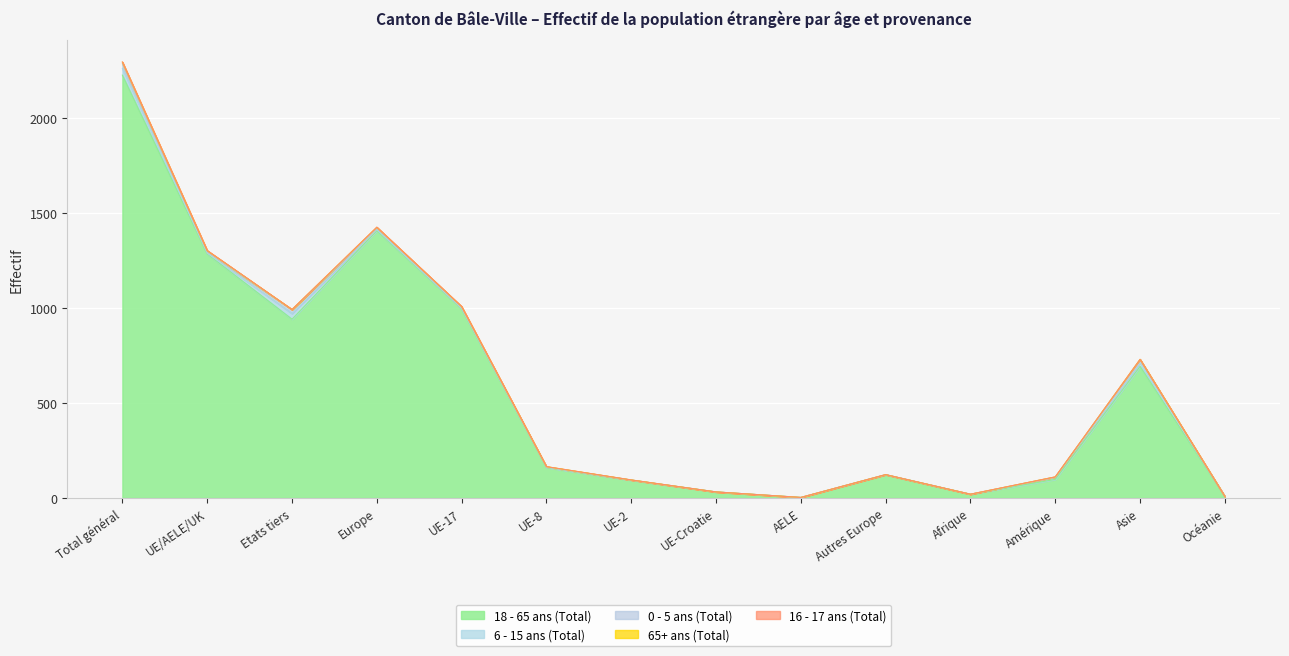

True or false: 18 - 65 ans (Total) and 0 - 5 ans (Total) intersect in this chart.

False